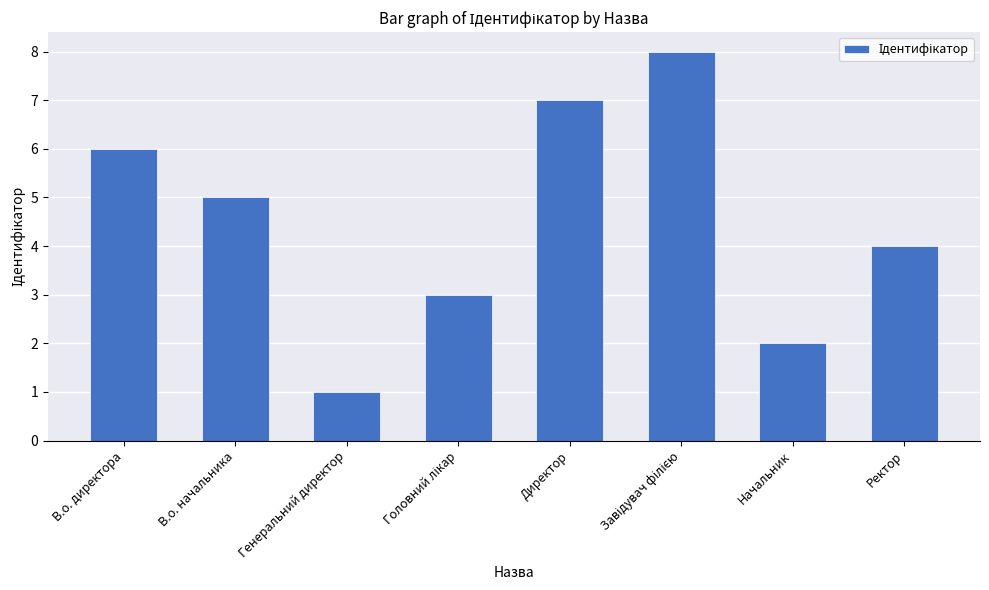

Reading left to right, what are all the values shown in this chart?

6	5	1	3	7	8	2	4